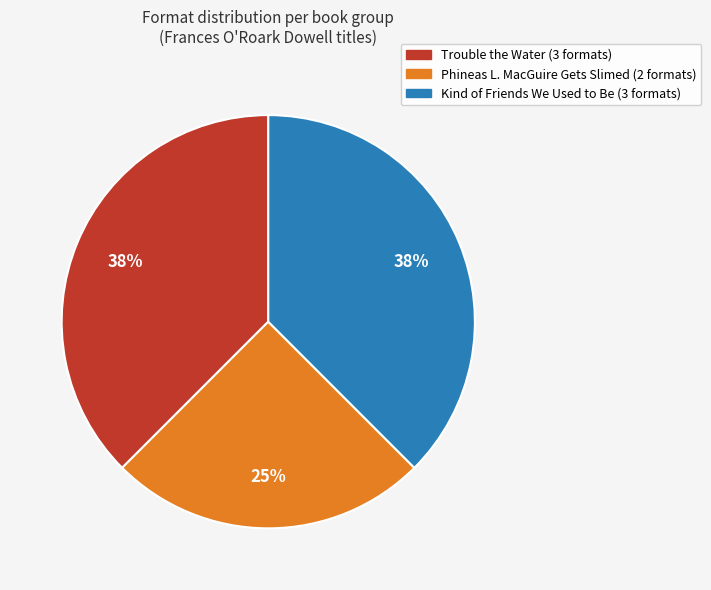

What is the smallest slice in the pie chart?

Phineas L. MacGuire Gets Slimed (2 formats)